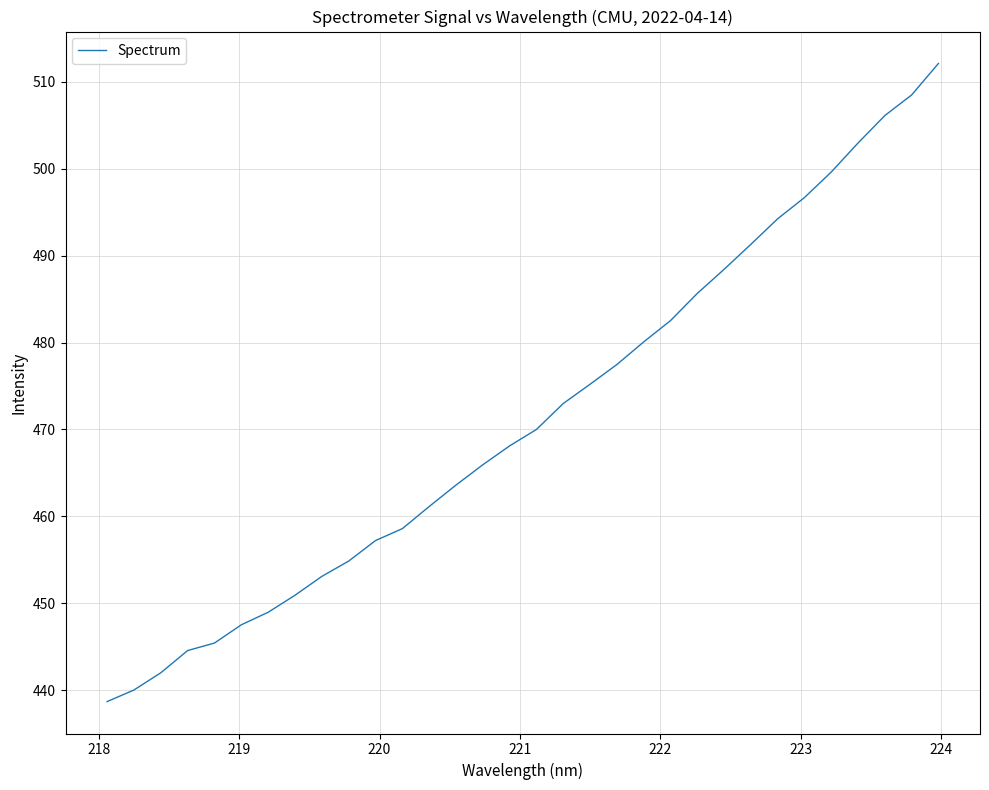

What is the maximum value shown in the chart?

512.1